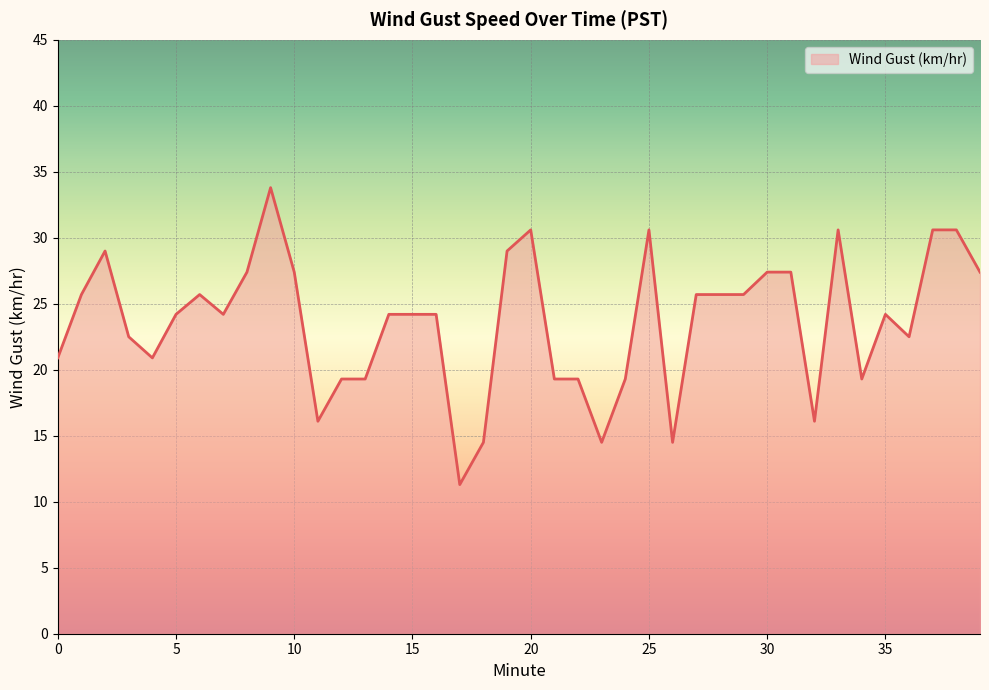

What is the minimum value shown in the chart?

11.3